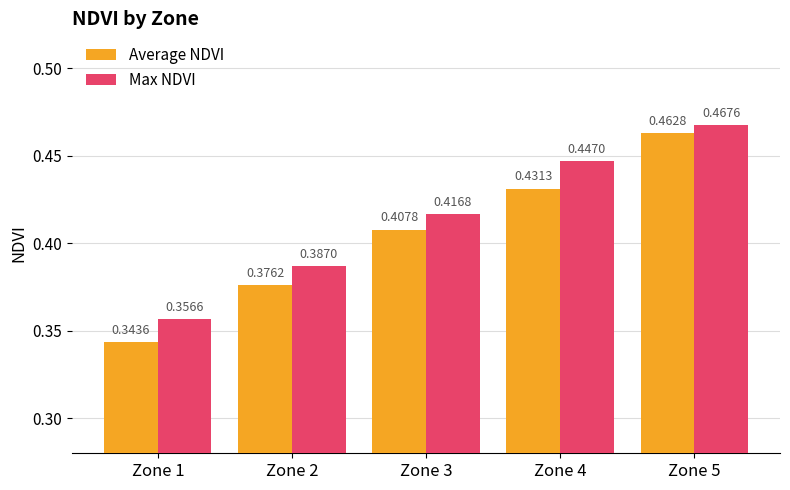

Where is Average NDVI nearest to the value 0?

Zone 1